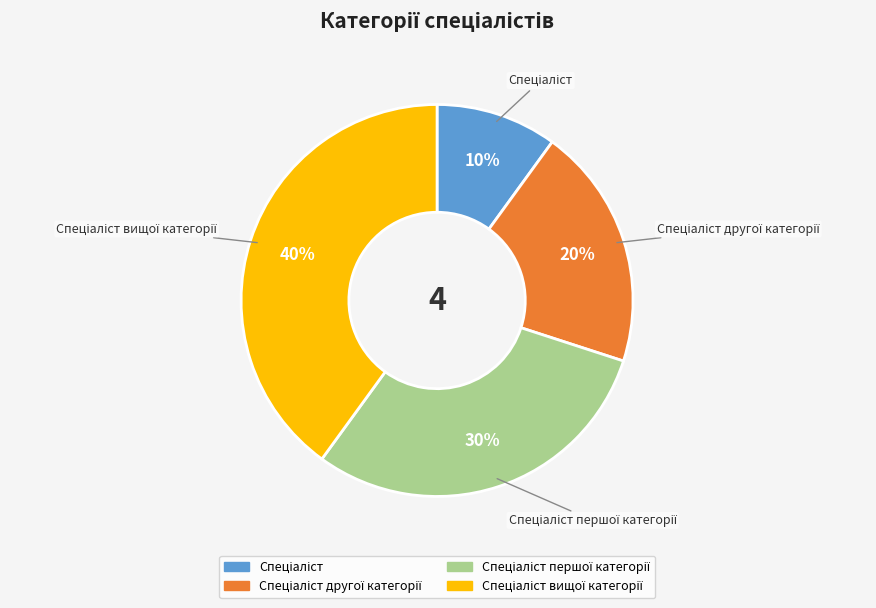

To the nearest percent, what is the difference between the largest and smallest slice percentages?

30%